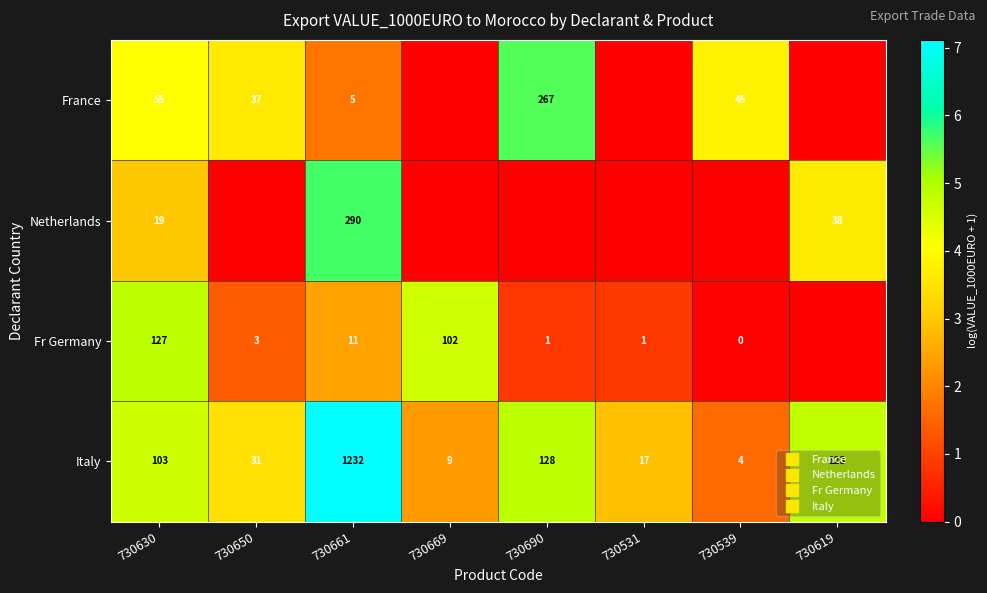

What is the maximum value shown in the chart?

7.1